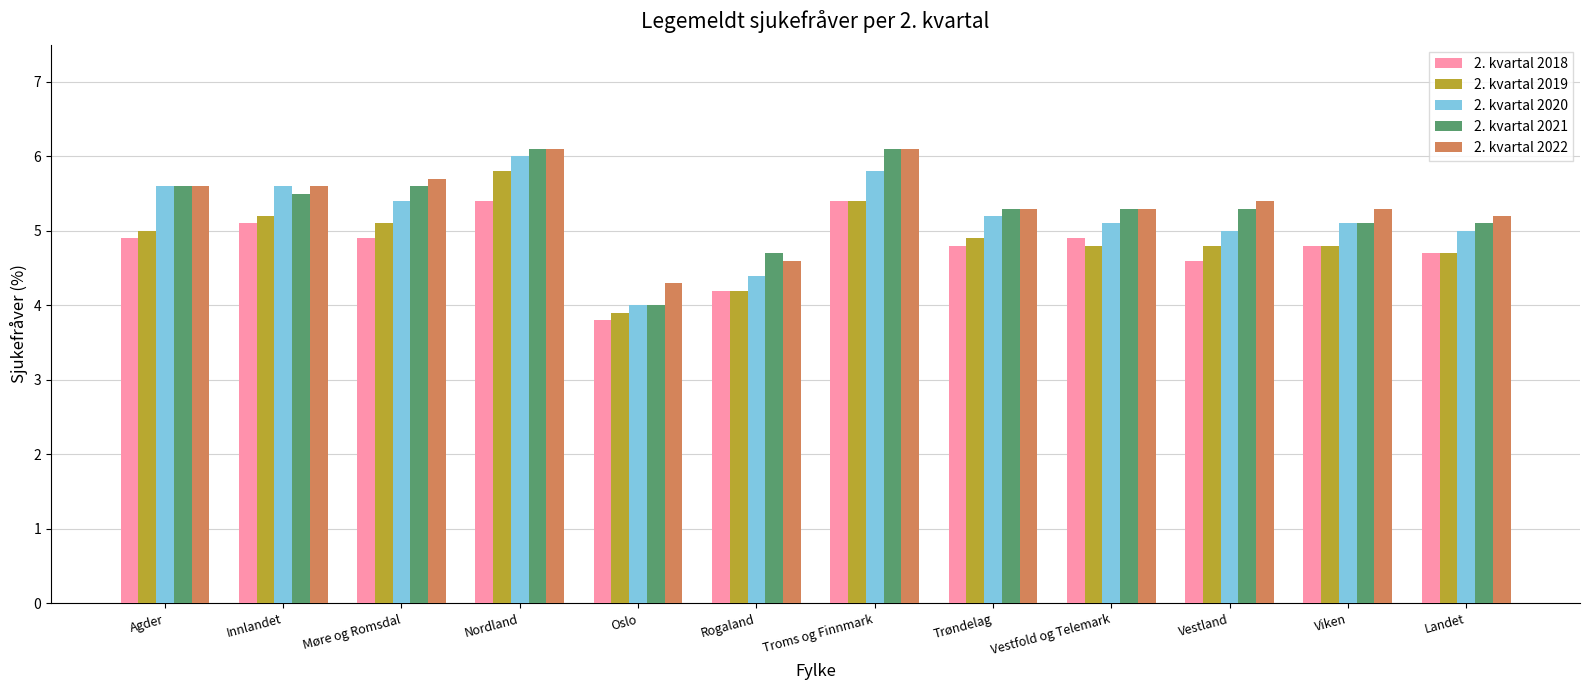

What is the value of the 2. kvartal 2020 bar at the 3rd from the left?

5.4